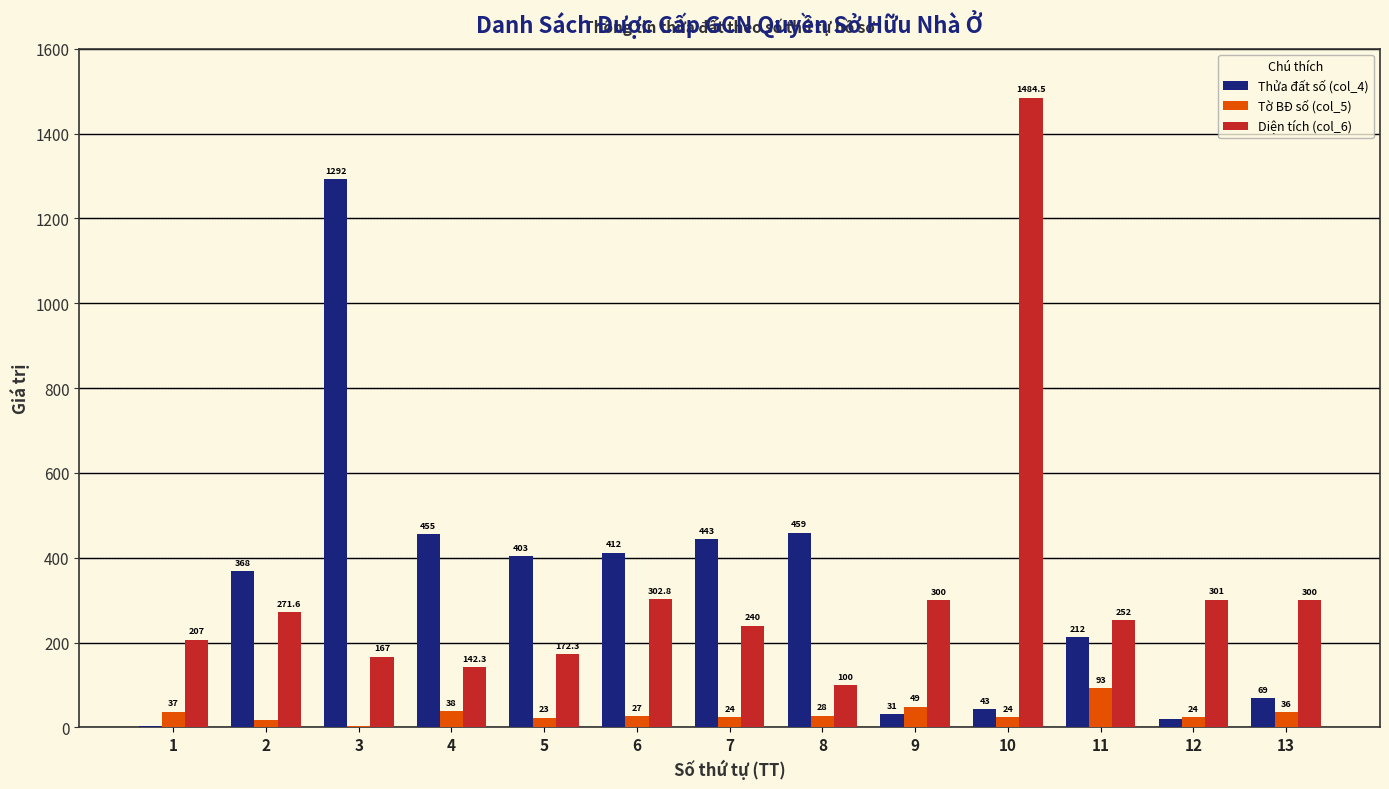

What is the total value across all series at 12?

344.0